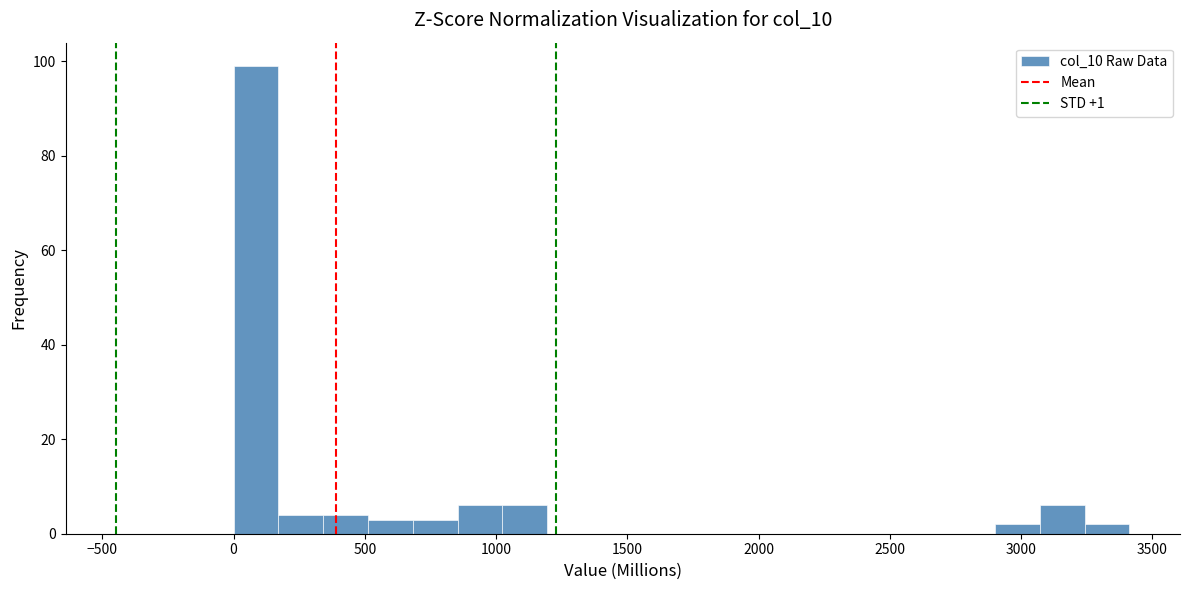

Around what value on the x-axis is the tallest bar? Give the approximate position of its centre, as read against the axis.

100